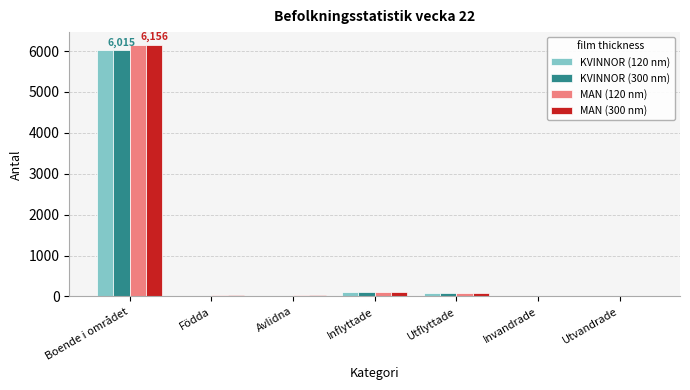

The value of MAN (120 nm) at Boende i området is 6156. True or false?

True